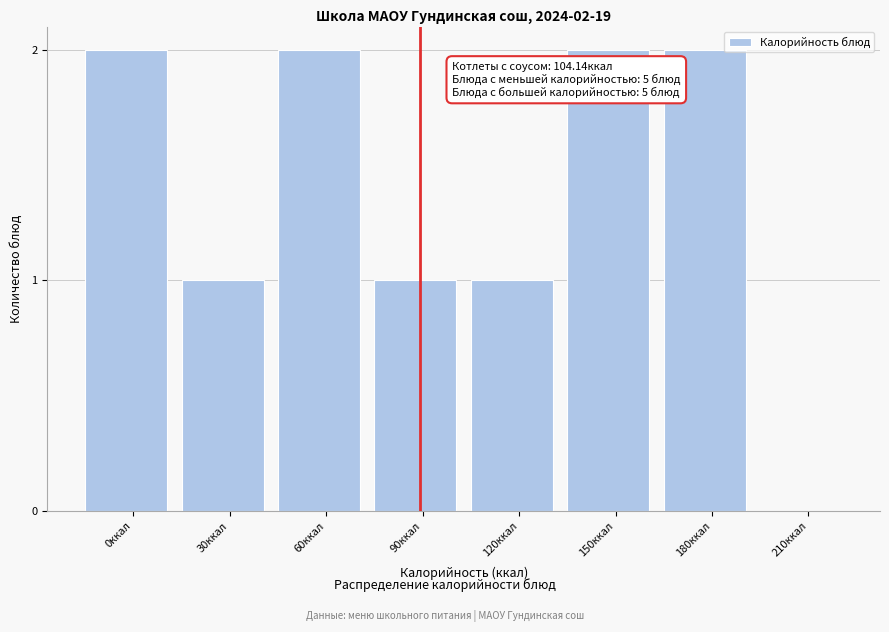

Reading left to right, what are all the values shown in this chart?

0ккал=2	30ккал=1	60ккал=2	90ккал=1	120ккал=1	150ккал=2	180ккал=2	210ккал=0